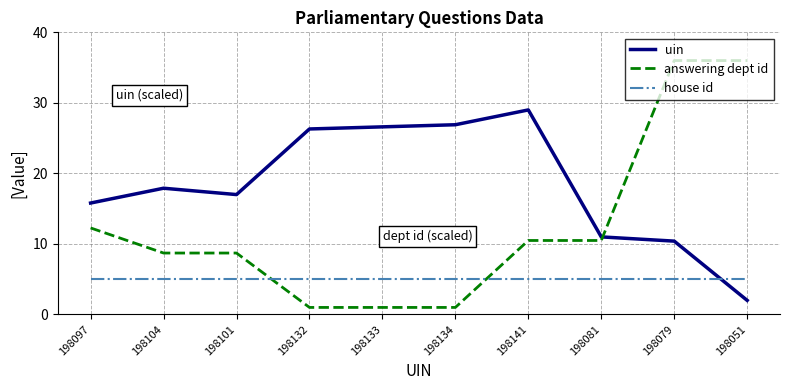

What position from the right is 198081?

3